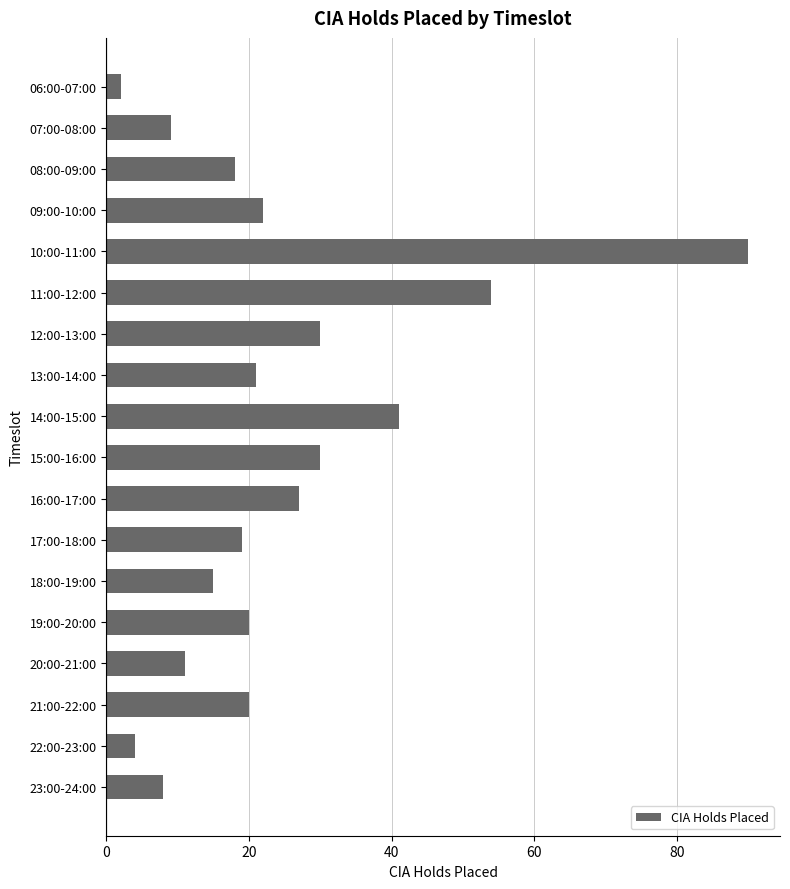

The chart shows a value of 12 at 16:00-17:00. True or false?

False